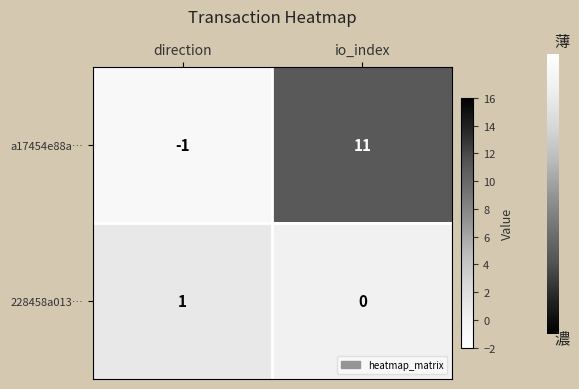

How many distinct data groups are displayed?

2